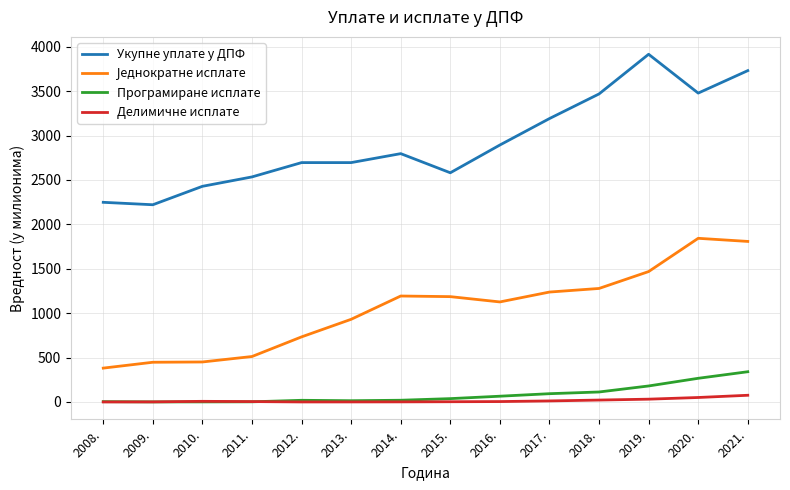

Does the chart display data point markers on the line(s)?

No